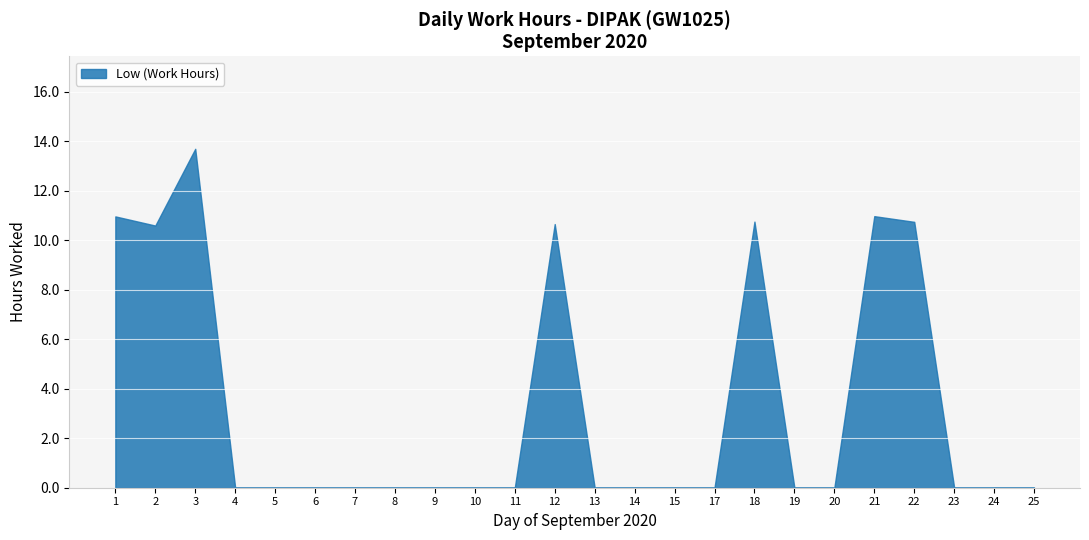

Where is the first local maximum?

3